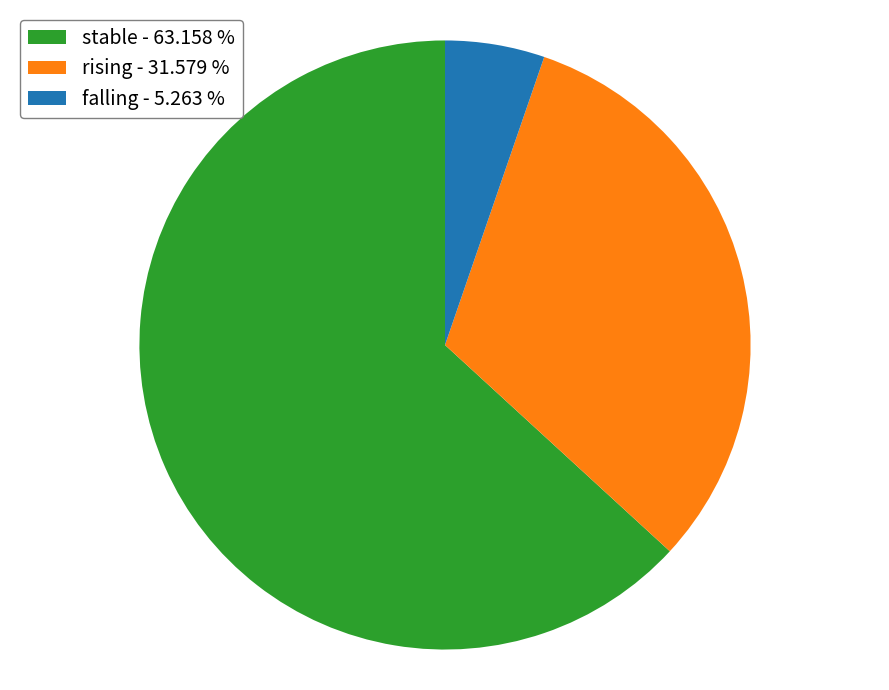

Is rising - 31.579 % the majority of the pie?

No